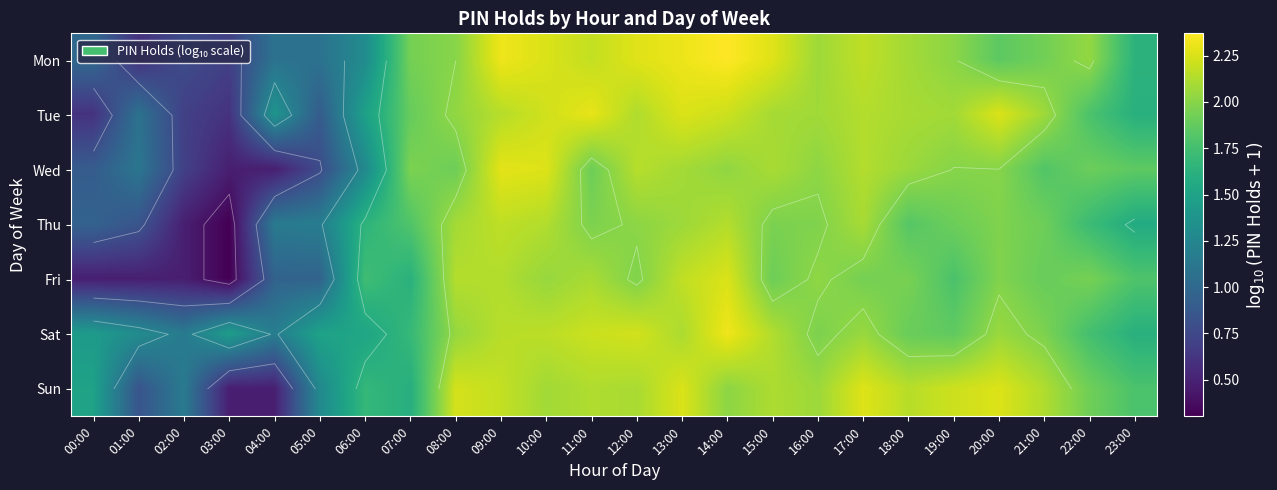

Which has a higher value, 21:00 or 11:00?

11:00